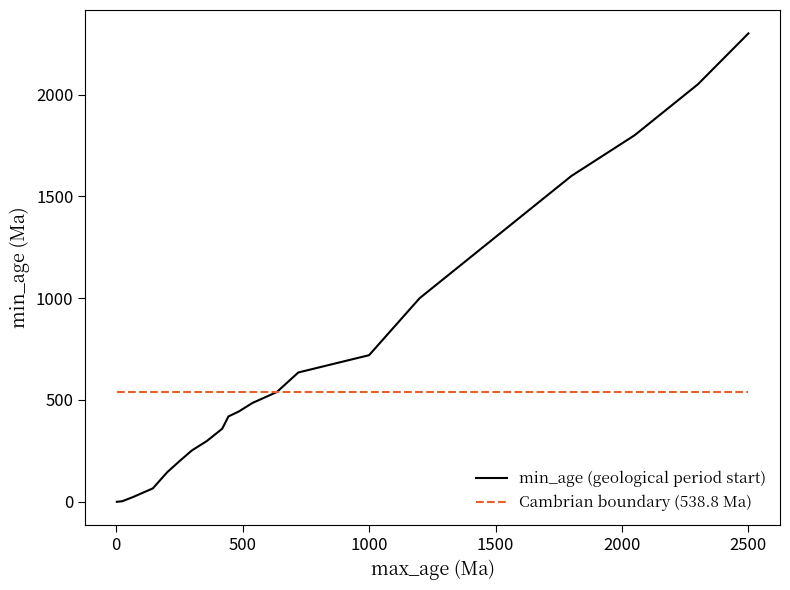

Rank the series by their maximum value, from highest to lowest.

min_age (geological period start), Cambrian boundary (538.8 Ma)